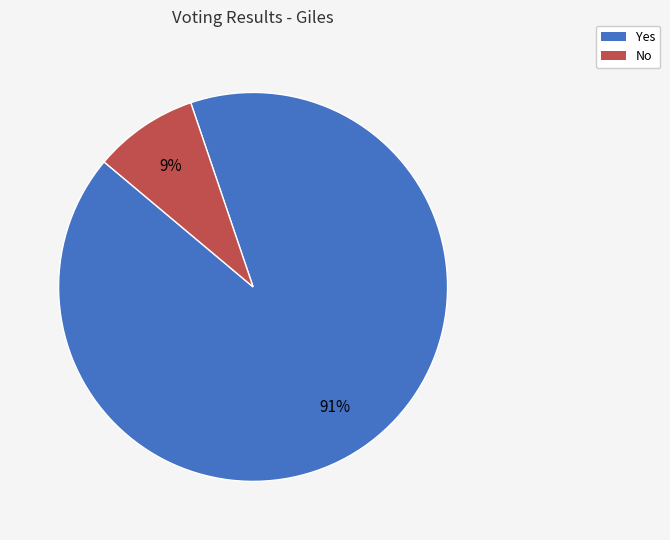

Is there a majority slice in this chart?

Yes